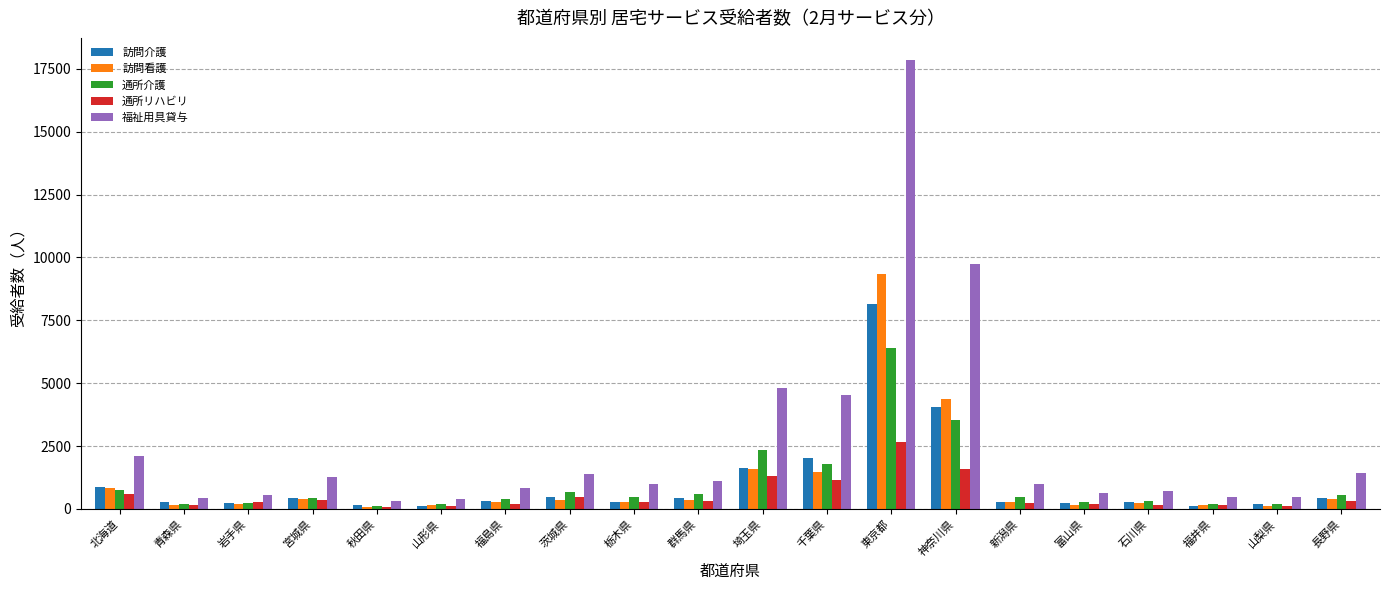

At which label does 通所リハビリ first exceed 258?

北海道